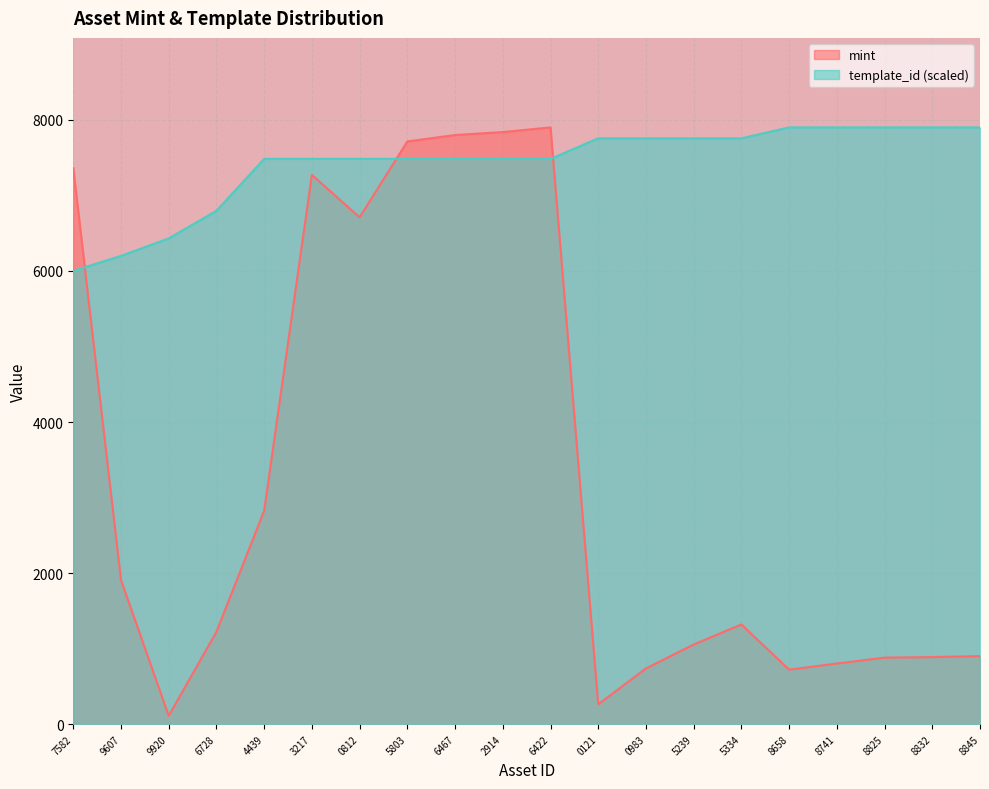

The mint series shows 1033.4 at 0983. True or false?

False